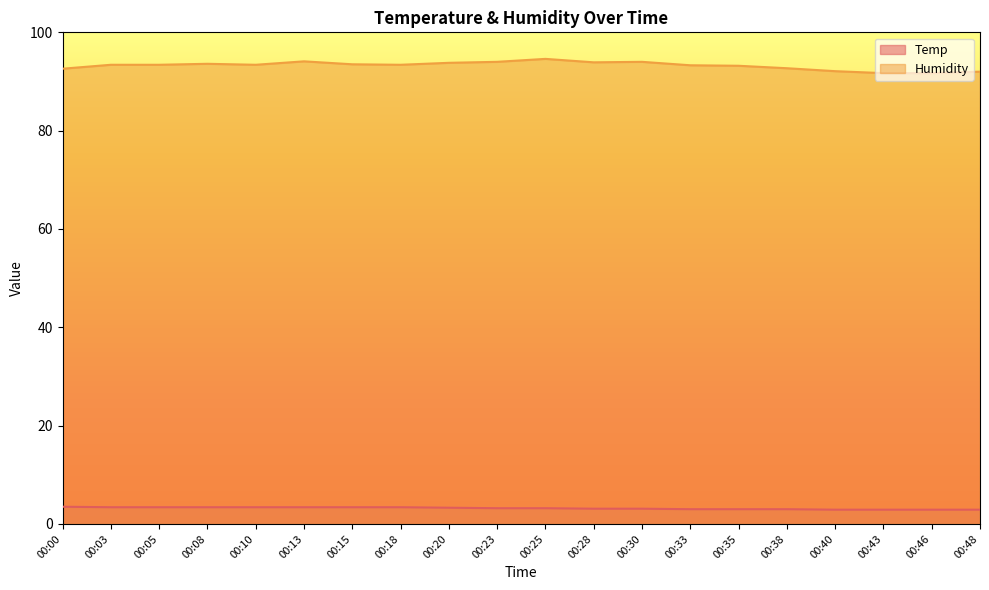

Which series has the largest total across all categories?

Humidity